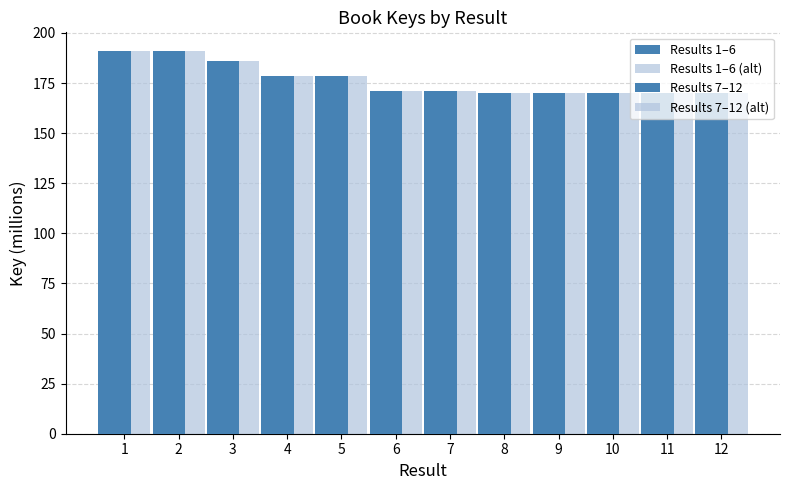

Count the number of data series in this chart.

4